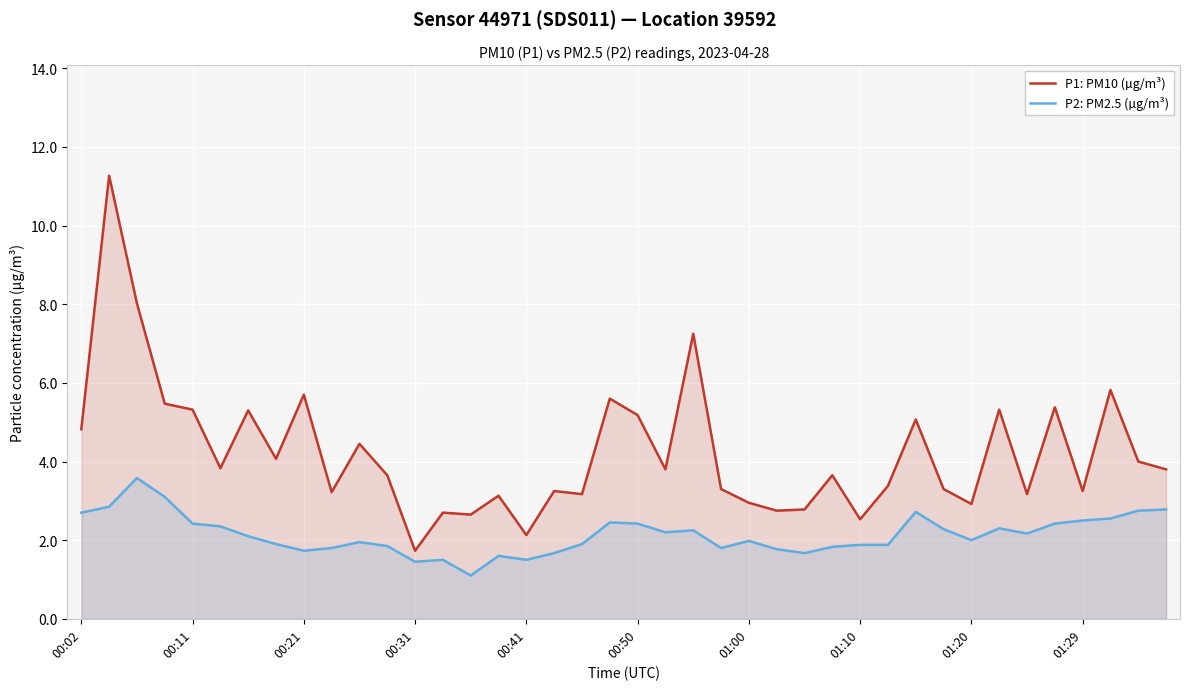

Is the value of P1: PM10 (µg/m³) at 33 greater than the value of P2: PM2.5 (µg/m³) at 38?

Yes